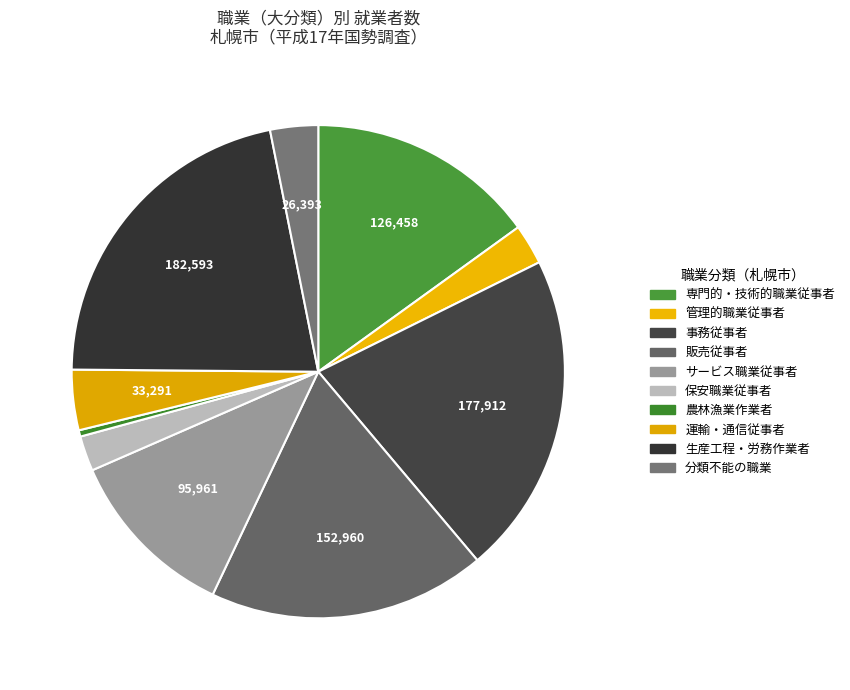

Between 運輸・通信従事者 and サービス職業従事者, which is larger?

サービス職業従事者